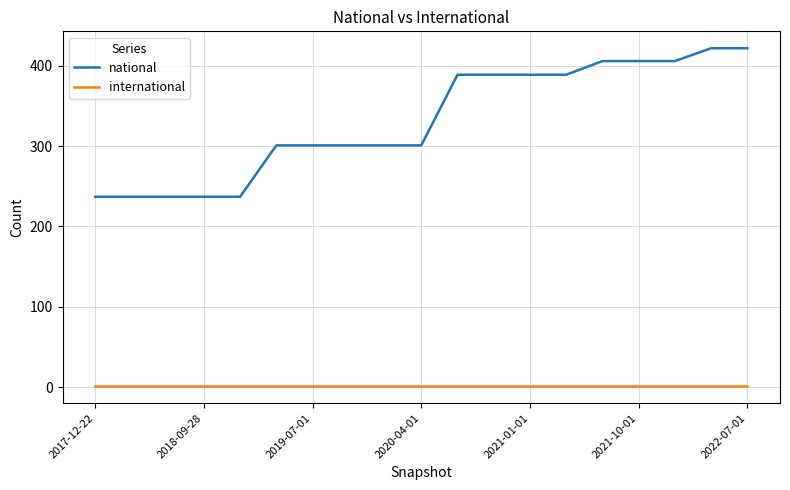

Which series has the largest total across all categories?

national